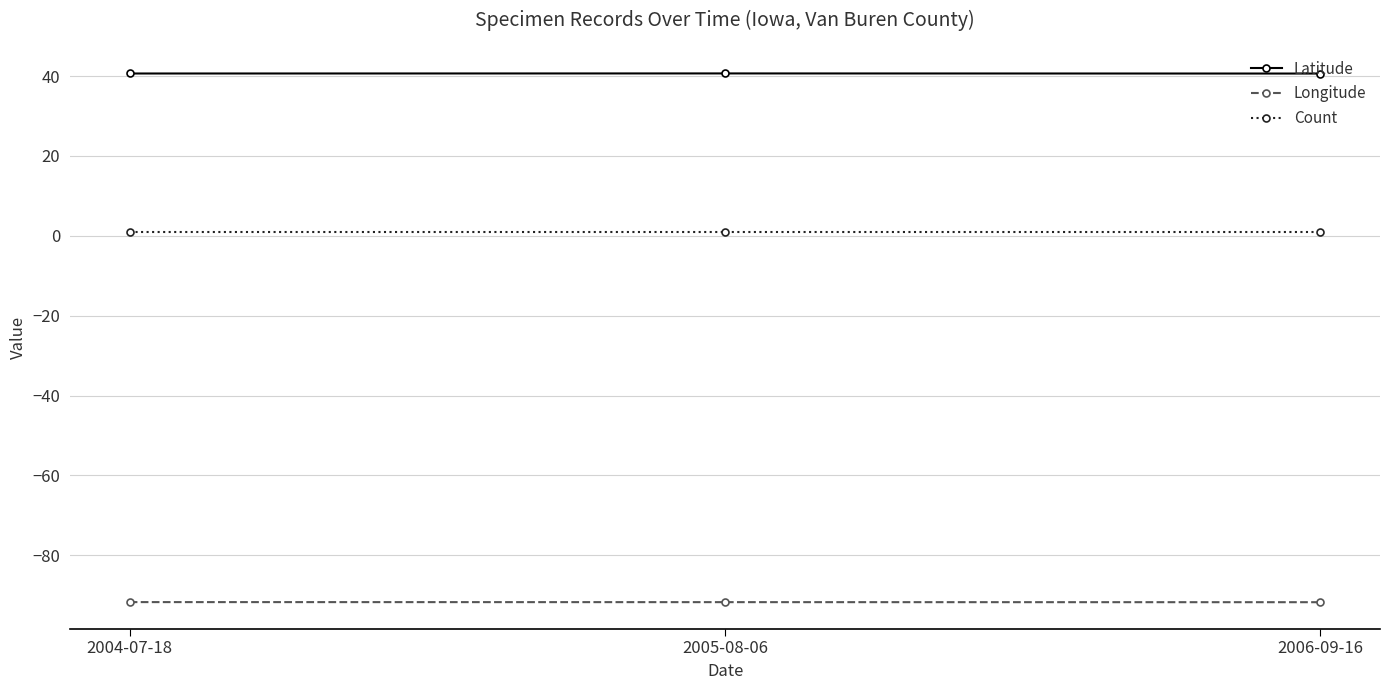

At how many categories does at least one series exceed 3?

3